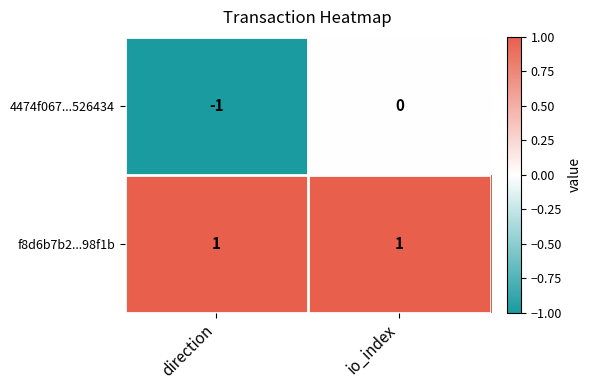

Which series has the widest spread of values?

4474f067...526434